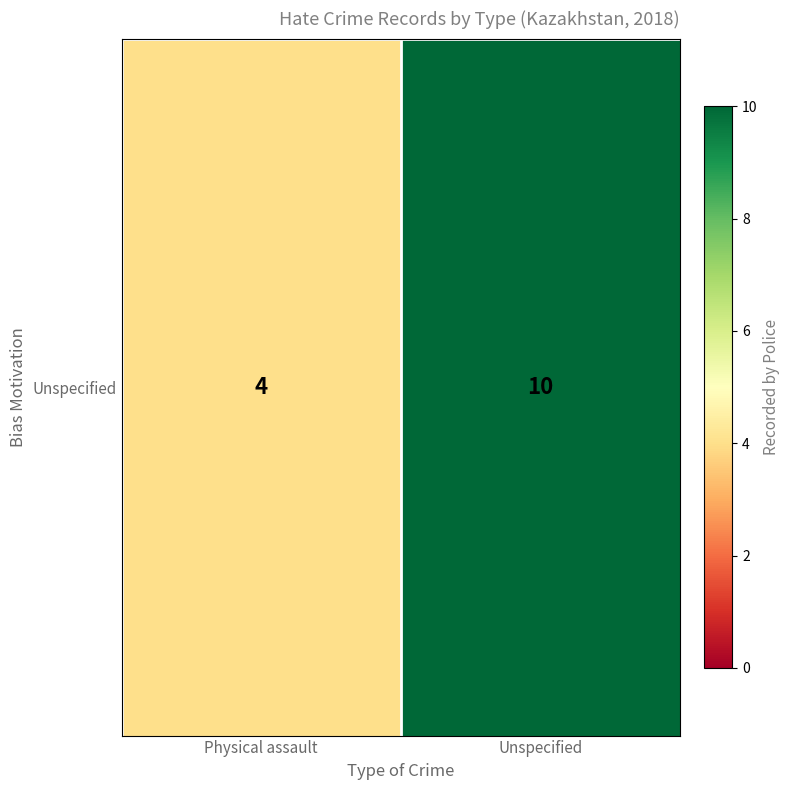

List the labels in order of value, smallest first.

Physical assault, Unspecified